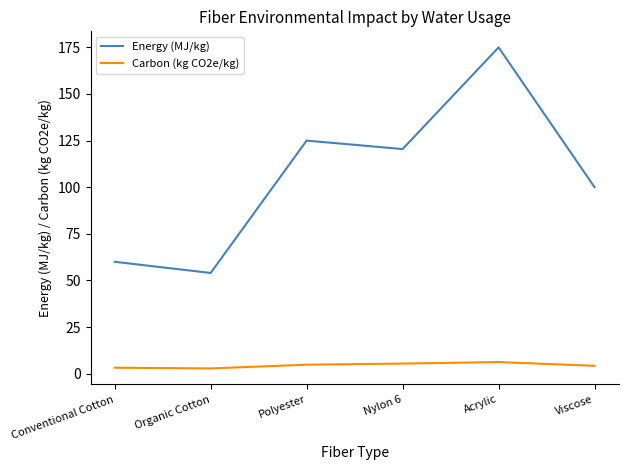

True or false: Energy (MJ/kg) and Carbon (kg CO2e/kg) cross at least once.

False